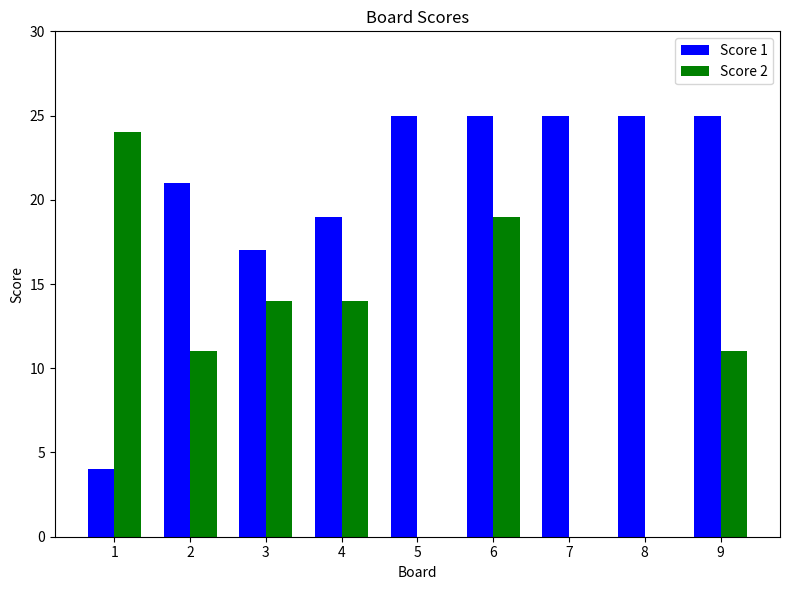

How many groups of bars are there?

9